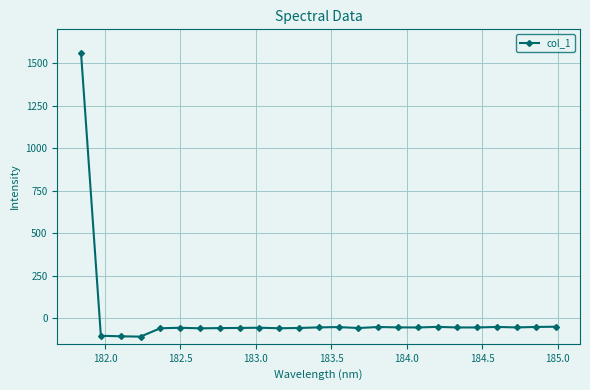

True or false: there are more than 2 points higher than both neighbors.

True